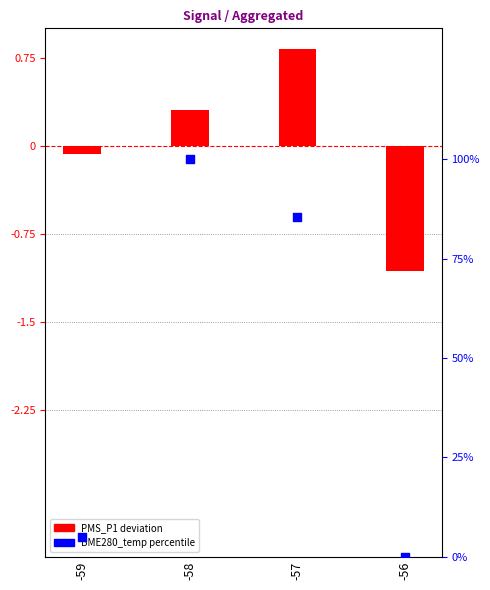

Is the value of PMS_P1 deviation at -56 greater than the value of BME280_temp percentile at -58?

No